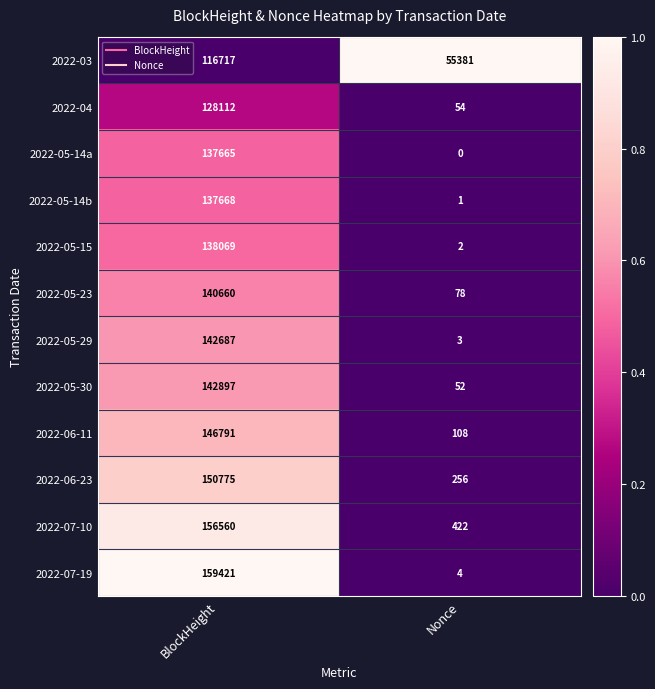

How many data points does each series have?

2